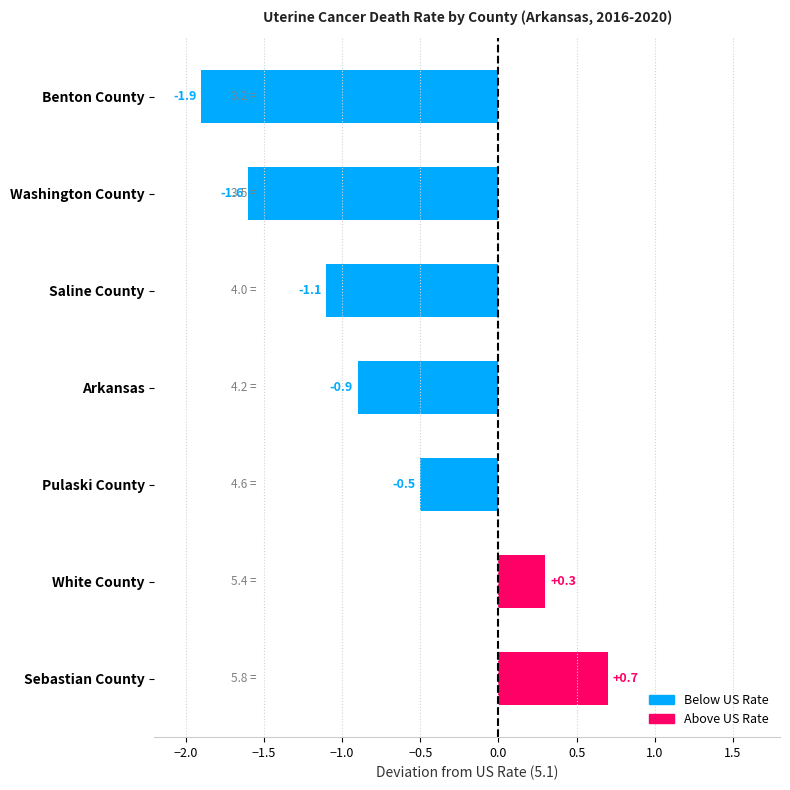

Which has a higher value, Pulaski County or Washington County?

Pulaski County